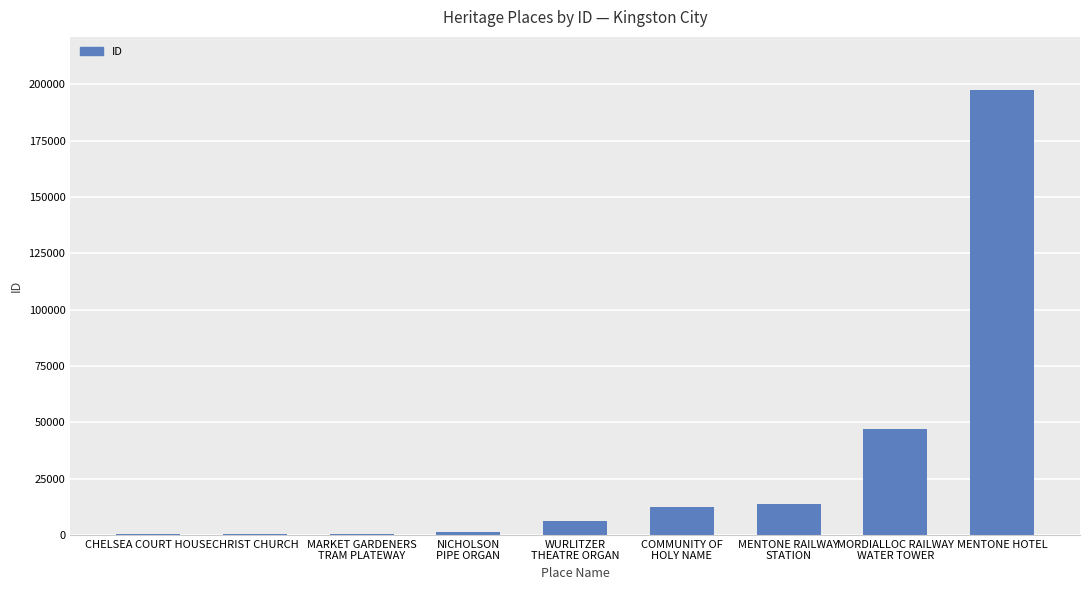

What is the sum of all values?

279074